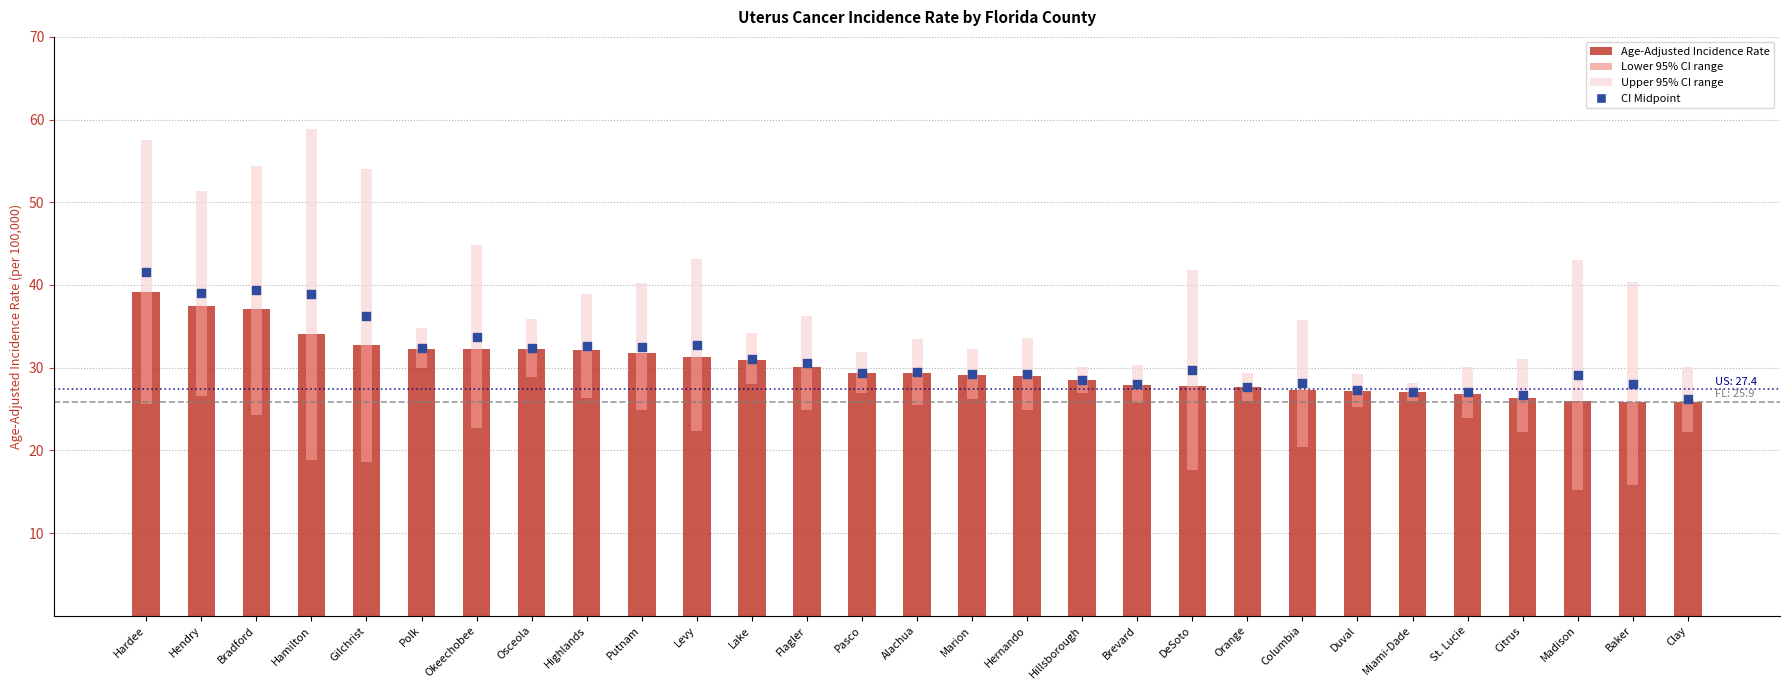

What is the total value across all series at Bradford?

106.6